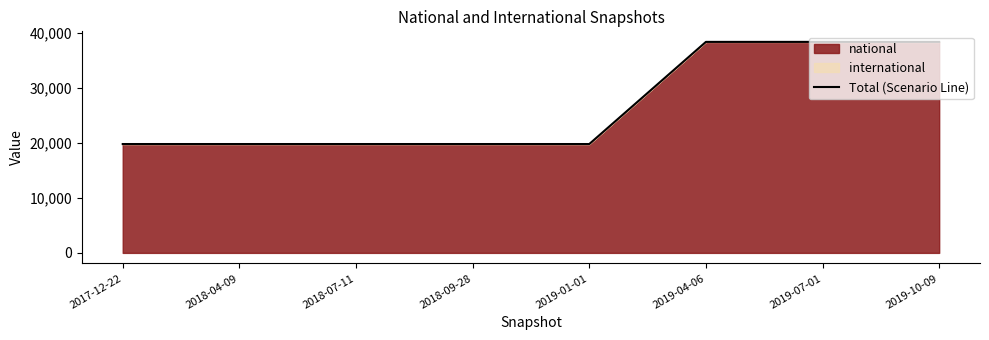

Between 2018-09-28 and 2019-04-06, which is larger?

2019-04-06